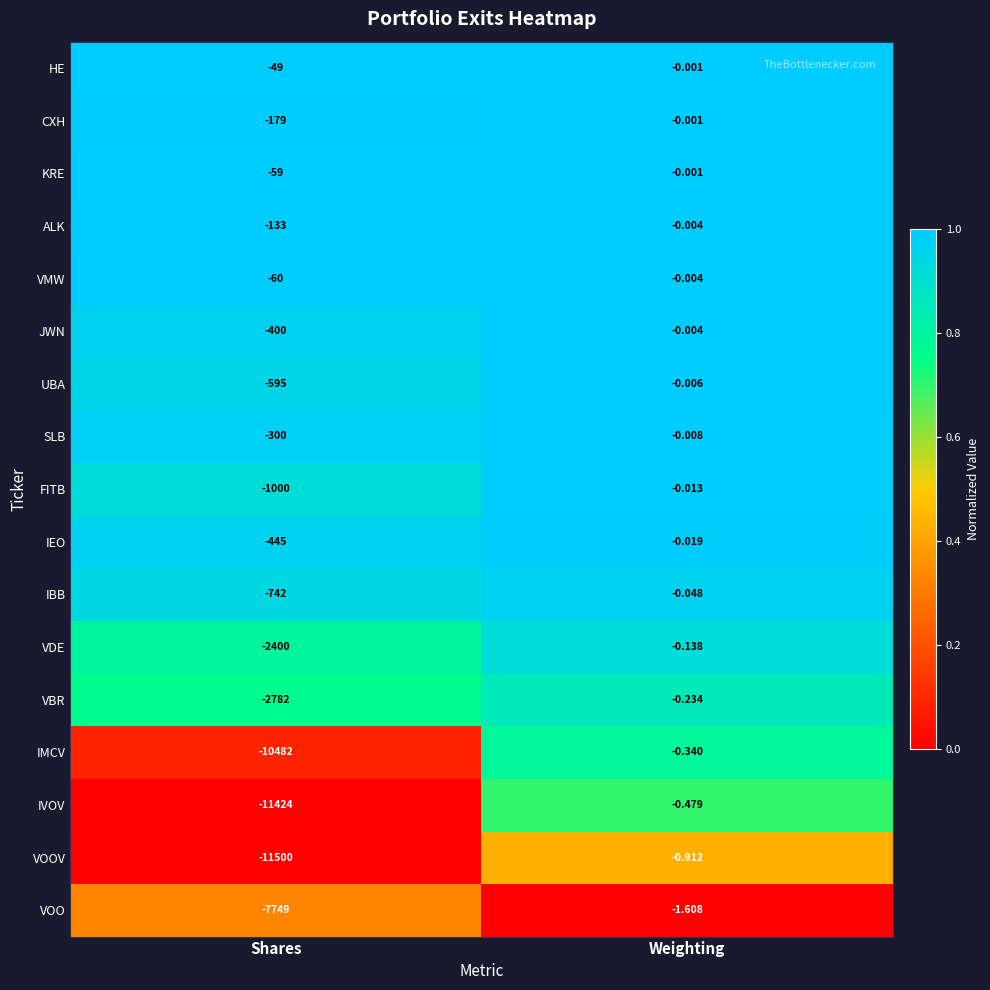

At Shares, list the series in order from smallest to largest.

VOOV, IVOV, IMCV, VOO, VBR, VDE, FITB, IBB, UBA, IEO, JWN, SLB, CXH, ALK, VMW, KRE, HE